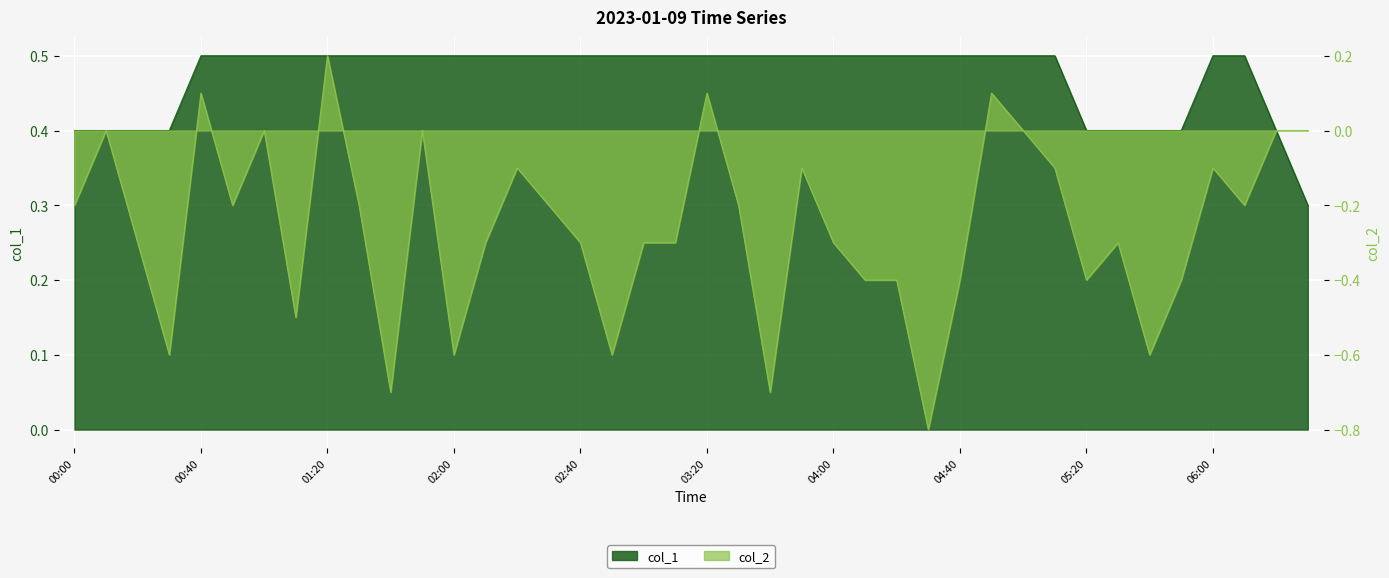

Count the number of data series in this chart.

2